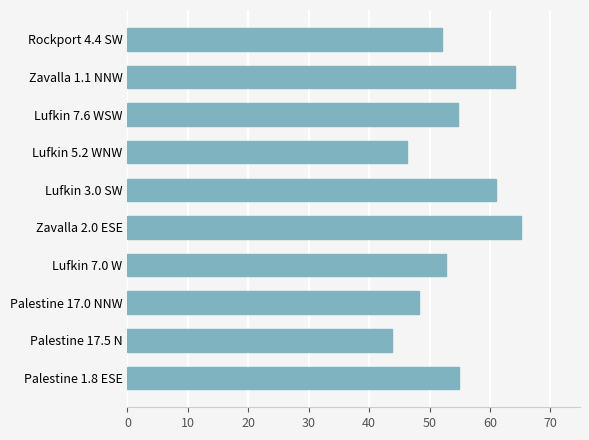

What is the average value?

54.3